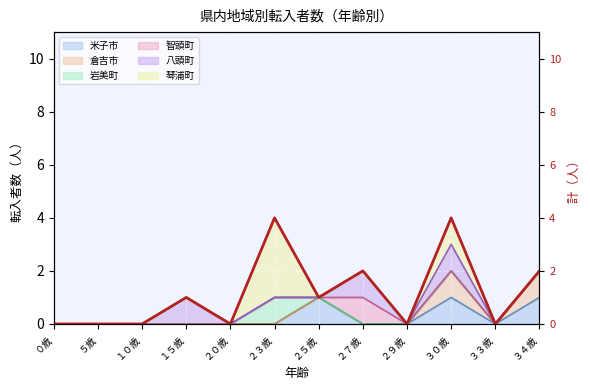

The value at ２７歳 is 2. True or false?

True